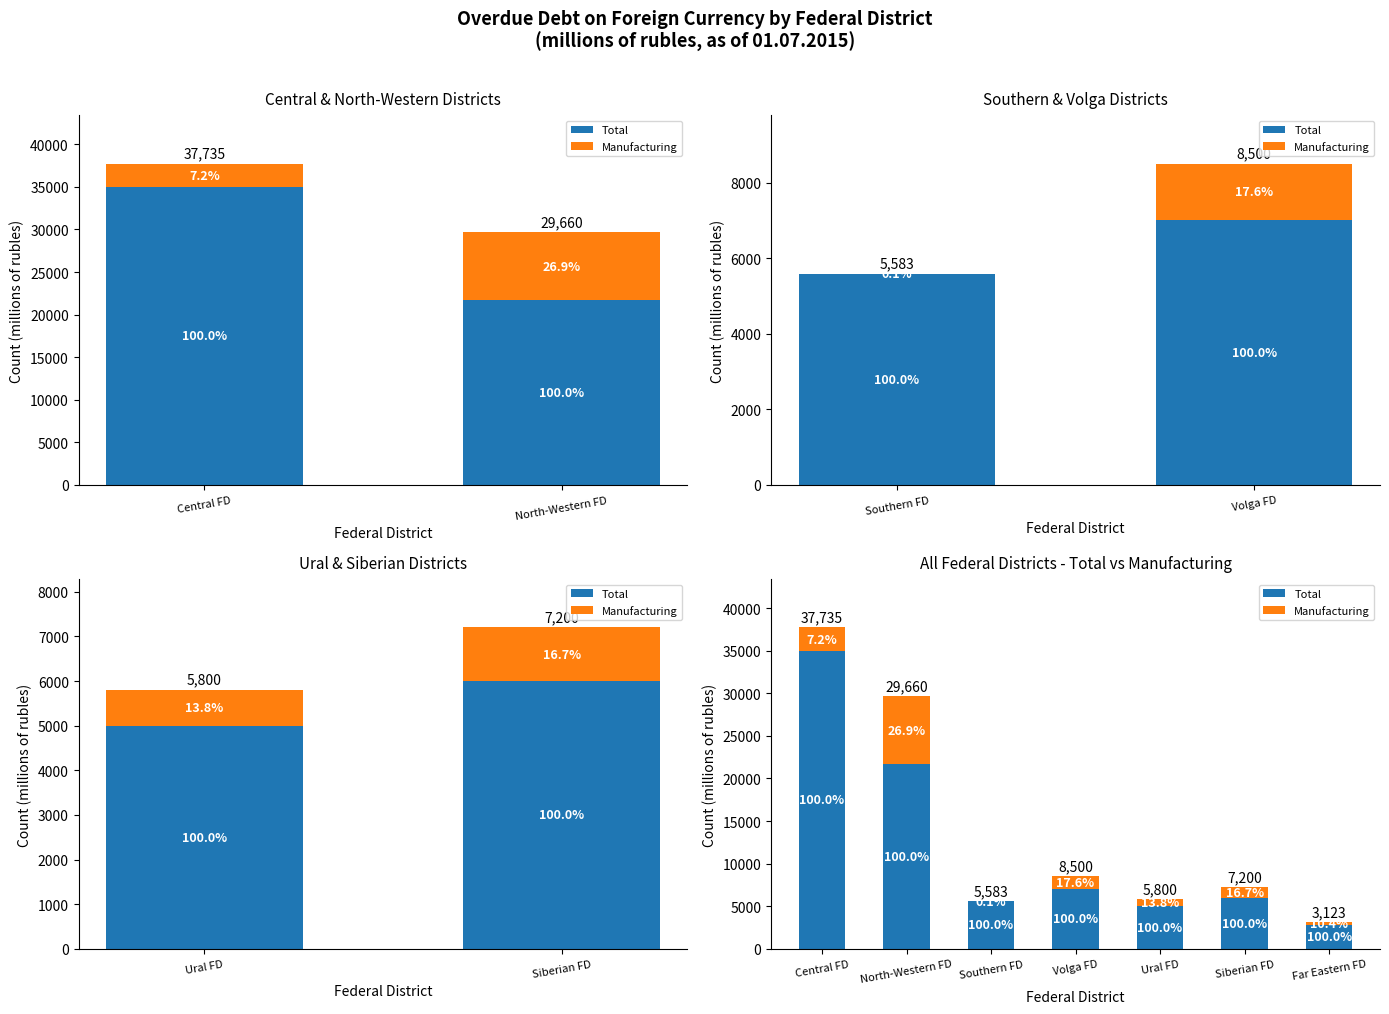

True or false: Manufacturing has a value of 326 at Far Eastern FD.

True